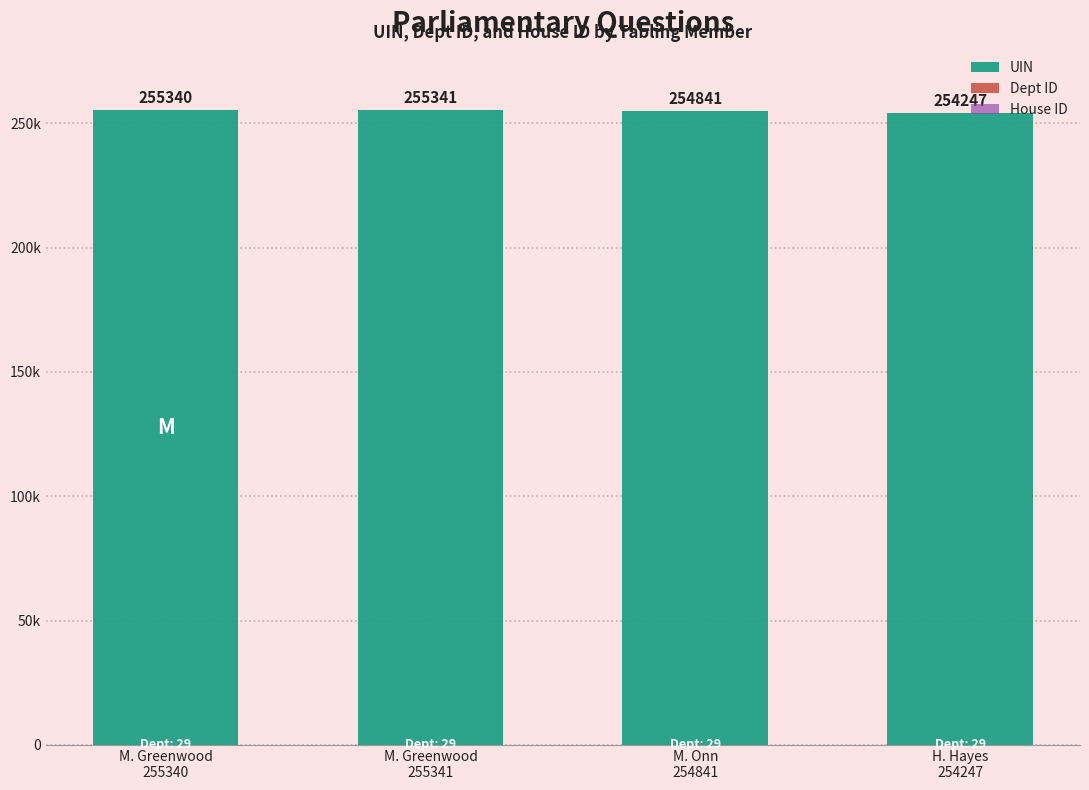

What position from the left is H. Hayes
254247?

4